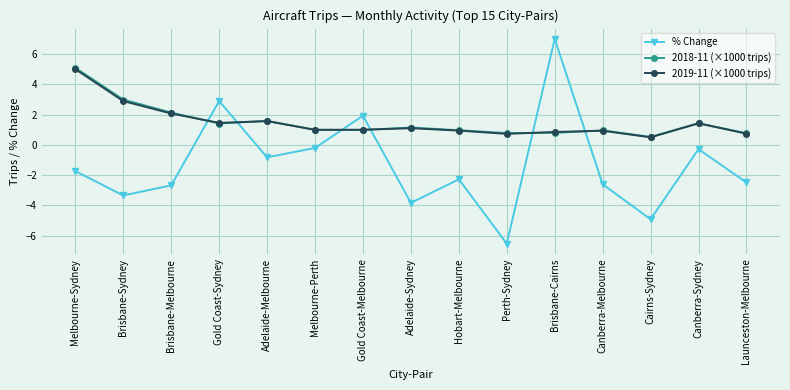

True or false: 2018-11 (×1000 trips) and % Change cross at least once.

True